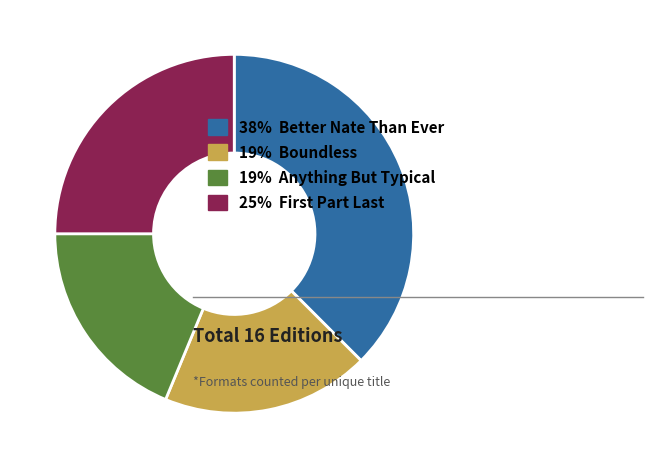

Which category has the biggest portion of the pie?

38% Better Nate Than Ever